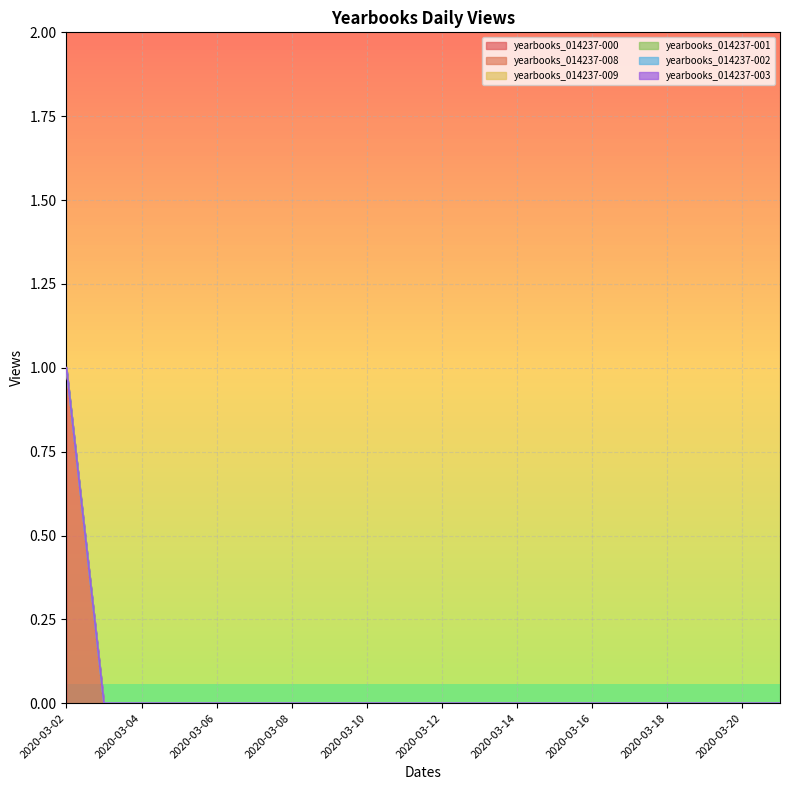

Reading left to right, list all the values displayed in this chart.

yearbooks_014237-000: 1	0	0	0	0	0	0	0	0	0	0	0	0	0	0	0	0	0	0	0
yearbooks_014237-008: 0	0	0	0	0	0	0	0	0	0	0	0	0	0	0	0	0	0	0	0
yearbooks_014237-009: 0	0	0	0	0	0	0	0	0	0	0	0	0	0	0	0	0	0	0	0
yearbooks_014237-001: 0	0	0	0	0	0	0	0	0	0	0	0	0	0	0	0	0	0	0	0
yearbooks_014237-002: 0	0	0	0	0	0	0	0	0	0	0	0	0	0	0	0	0	0	0	0
yearbooks_014237-003: 0	0	0	0	0	0	0	0	0	0	0	0	0	0	0	0	0	0	0	0